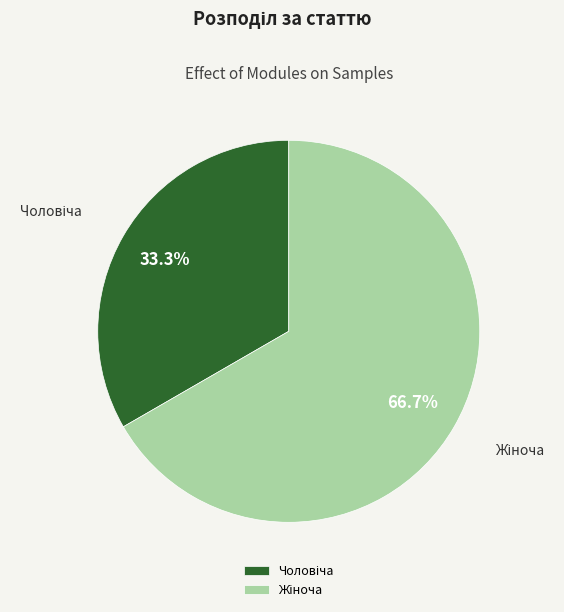

How many slices are in this pie chart?

2